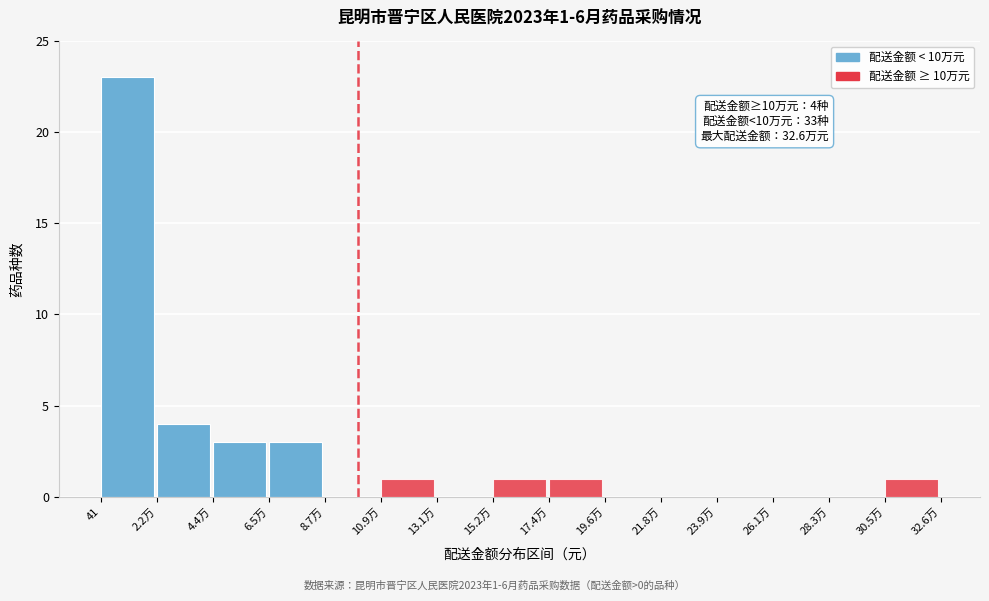

Reading left to right, extract all data points from this chart.

41=23	2.2万=4	4.4万=3	6.5万=3	8.7万=0	10.9万=1	13.1万=0	15.2万=1	17.4万=1	19.6万=0	21.8万=0	23.9万=0	26.1万=0	28.3万=0	30.5万=1